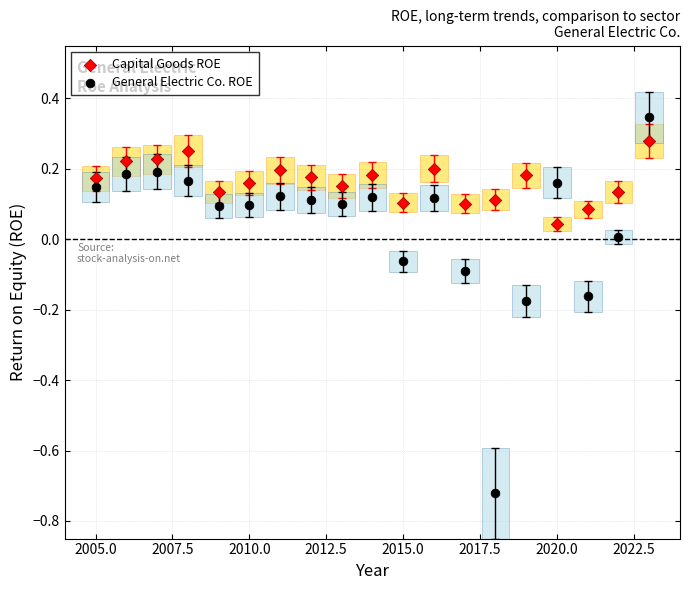

Which series contains the lowest Y value?

General Electric Co. ROE